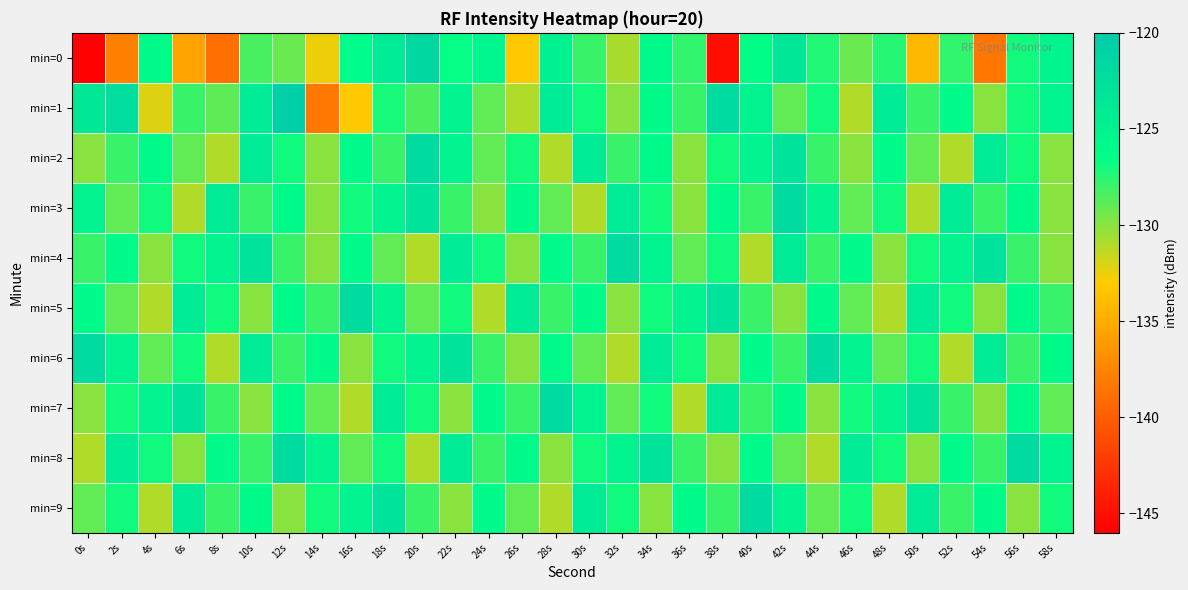

Rank the series by their maximum value, from lowest to highest.

min=2, min=3, min=4, min=5, min=6, min=7, min=8, min=9, min=0, min=1